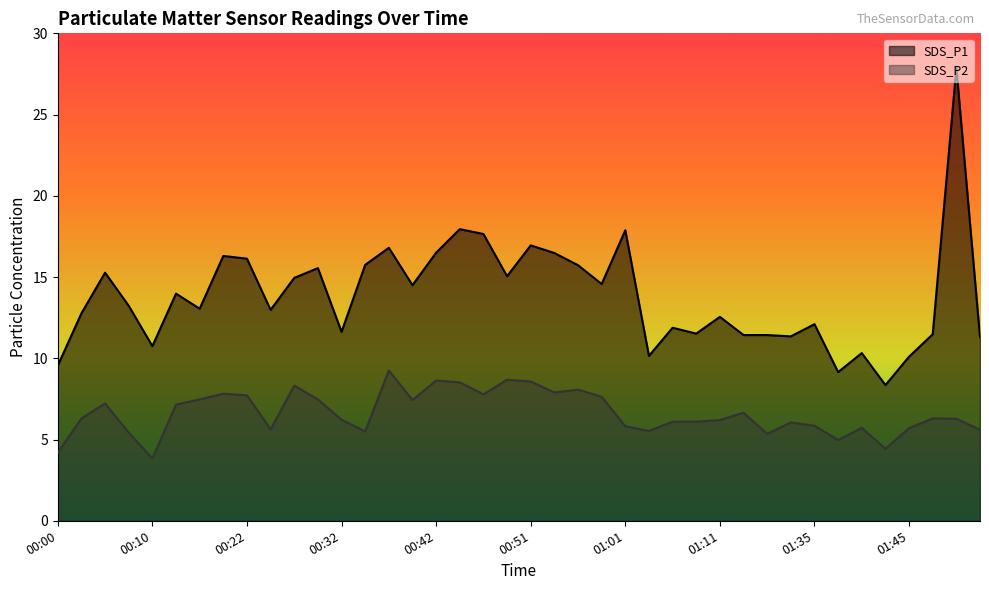

What are all the series names shown in the legend?

SDS_P1, SDS_P2